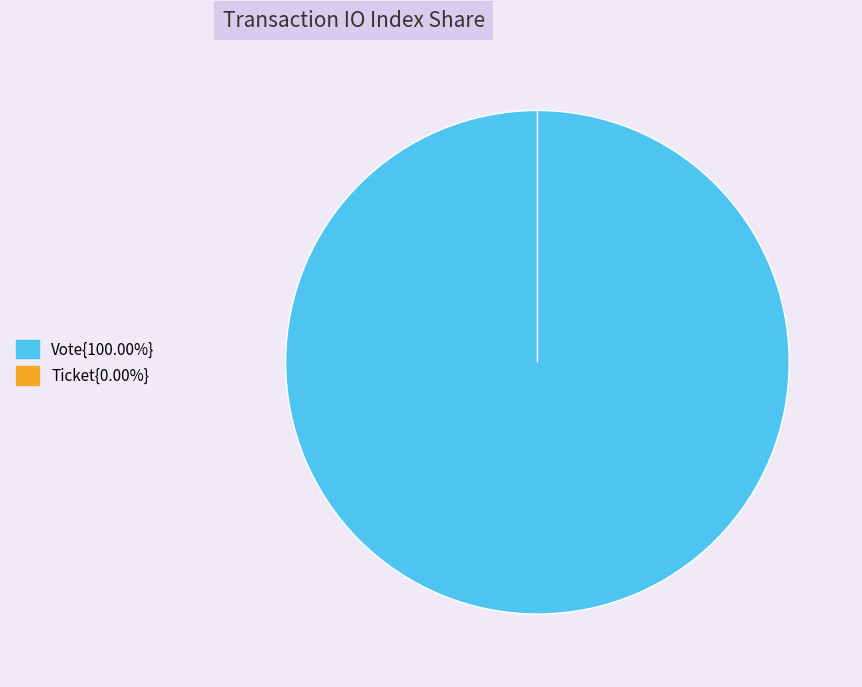

Does Vote represent more than half of the total?

Yes